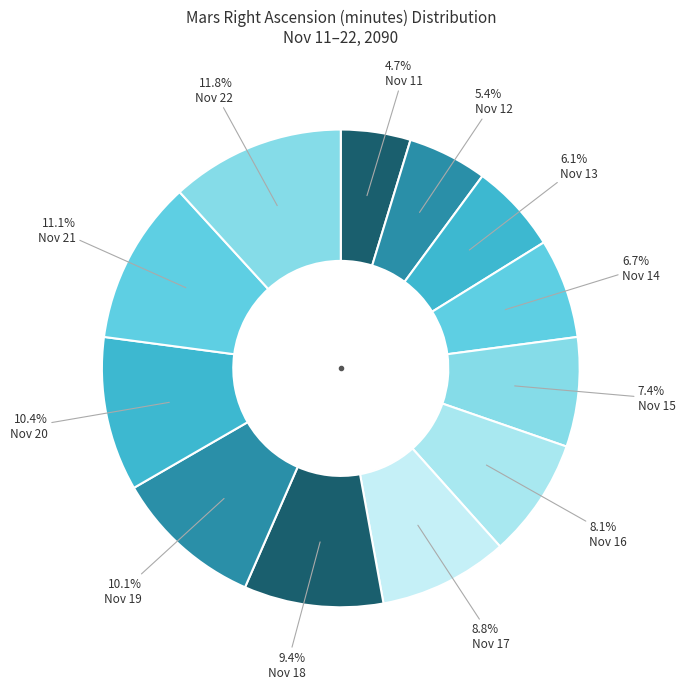

Count the number of slices in the pie.

12